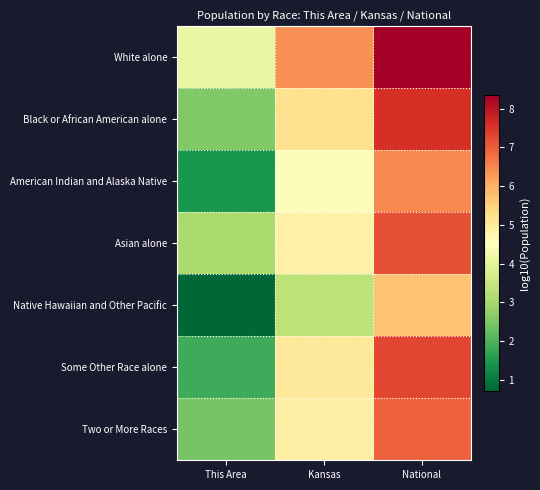

Reading left to right, what are all the values shown in this chart?

White alone: This Area=4.1	Kansas=6.4	National=8.3
Black or African American alone: This Area=2.6	Kansas=5.2	National=7.6
American Indian and Alaska Native: This Area=1.4	Kansas=4.4	National=6.5
Asian alone: This Area=3.1	Kansas=4.8	National=7.2
Native Hawaiian and Other Pacific: This Area=0.7	Kansas=3.4	National=5.7
Some Other Race alone: This Area=1.9	Kansas=5.0	National=7.3
Two or More Races: This Area=2.4	Kansas=4.9	National=7.0